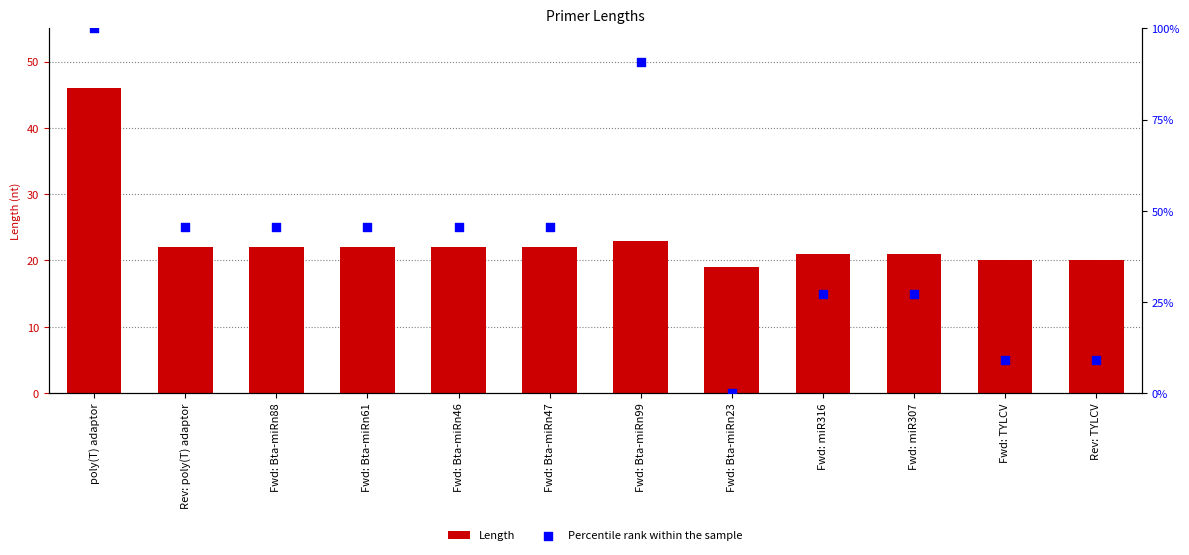

Which series reaches the maximum Y coordinate?

Percentile rank within the sample